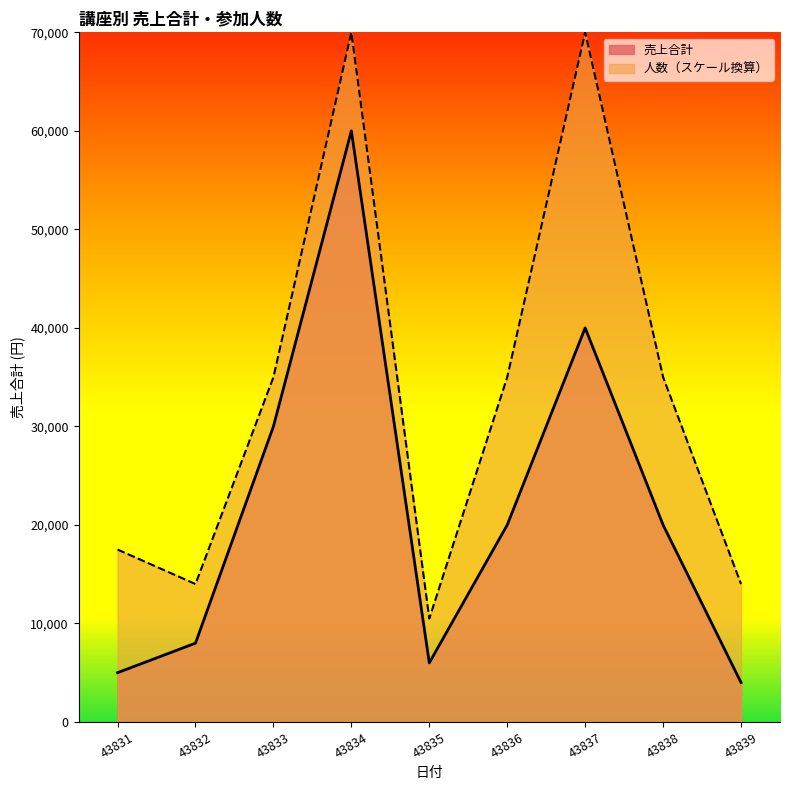

Which series changed the most between 43831 and 43833?

売上合計